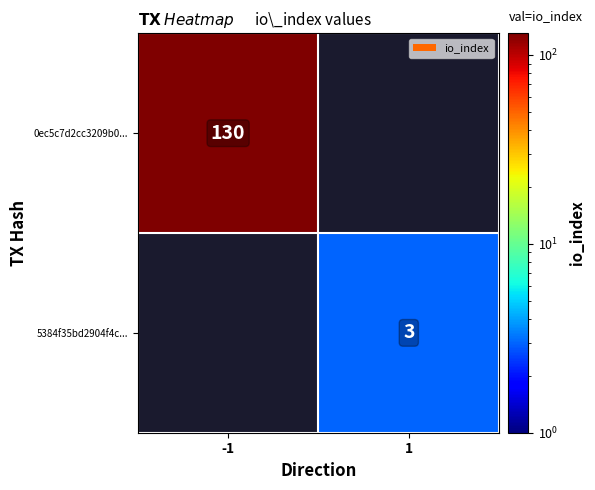

What is the smallest value displayed?

3.0